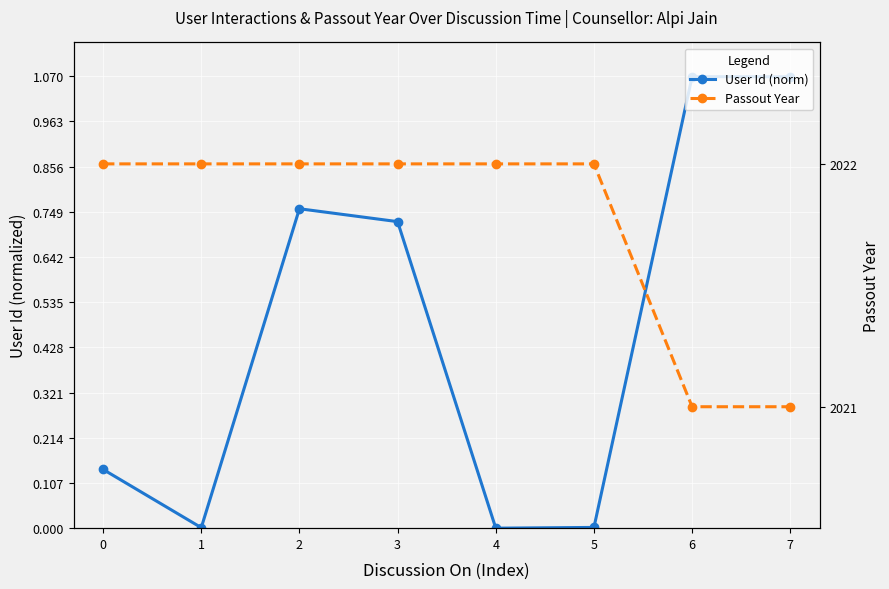

Count the Passout Year values in the range 2022 to 2023.

6